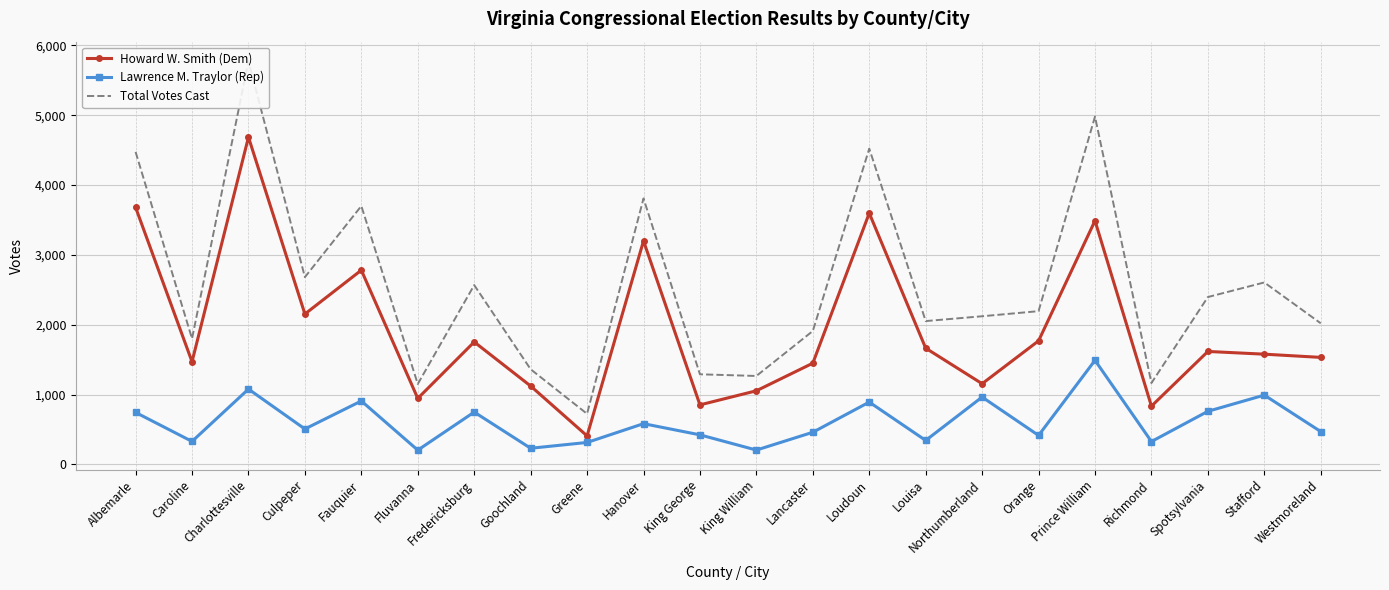

What is the average value of the Lawrence M. Traylor (Rep) series?

610